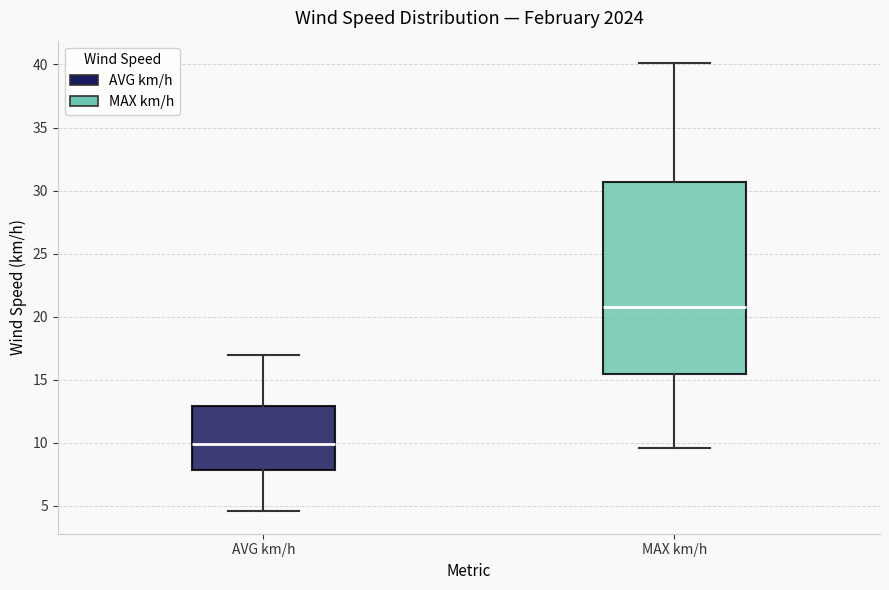

Reading left to right, transcribe this box plot: for each box, give where its median line is, the range the box spans, and where its two whiskers end, as read against the y-axis. The values are not printed on the chart, so give them approximately, as read against the axis.

AVG km/h: median 10.0, box 8.0 to 13.0, whiskers 4.5 to 17.0
MAX km/h: median 20.5, box 15.5 to 30.5, whiskers 9.5 to 40.0